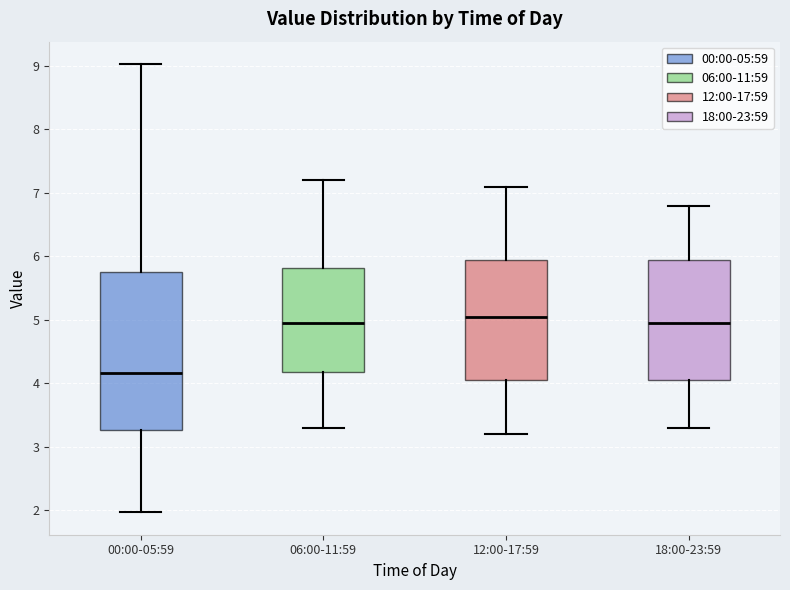

Comparing the boxes themselves (not the whiskers), which one is the tallest?

00:00-05:59